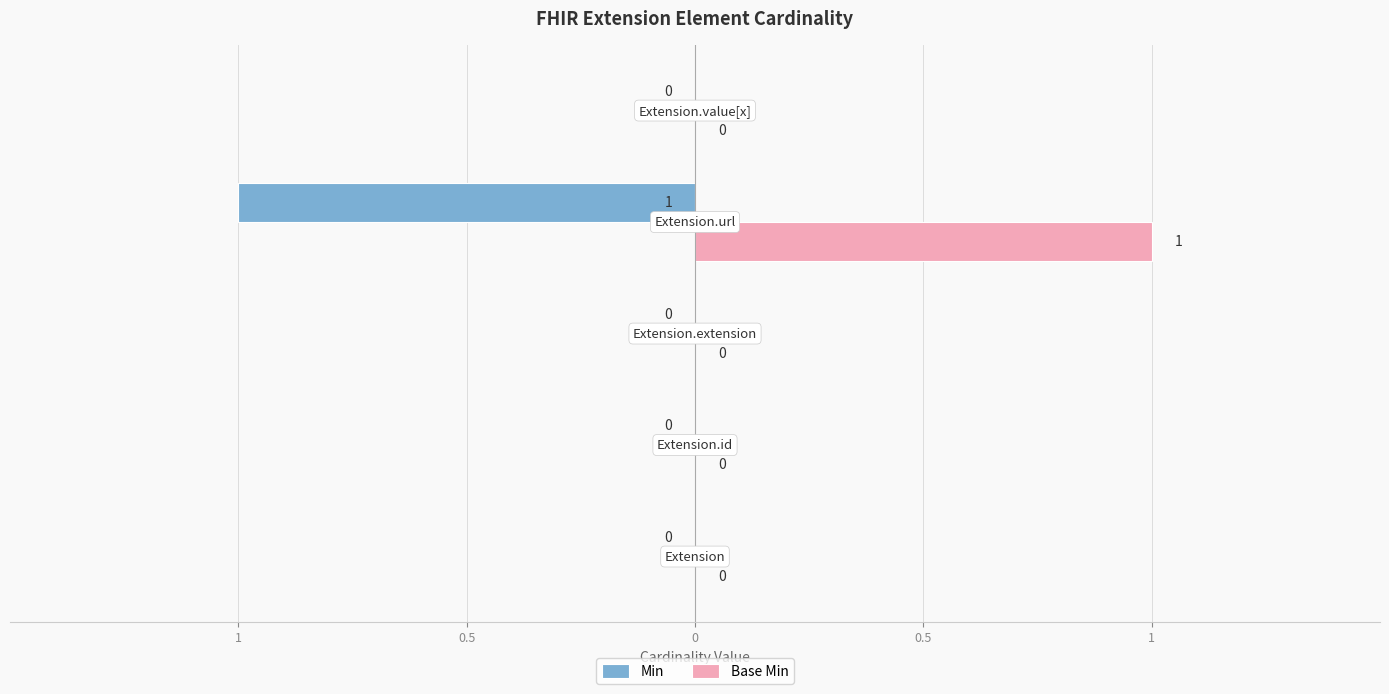

What are all the series names shown in the legend?

Min, Base Min